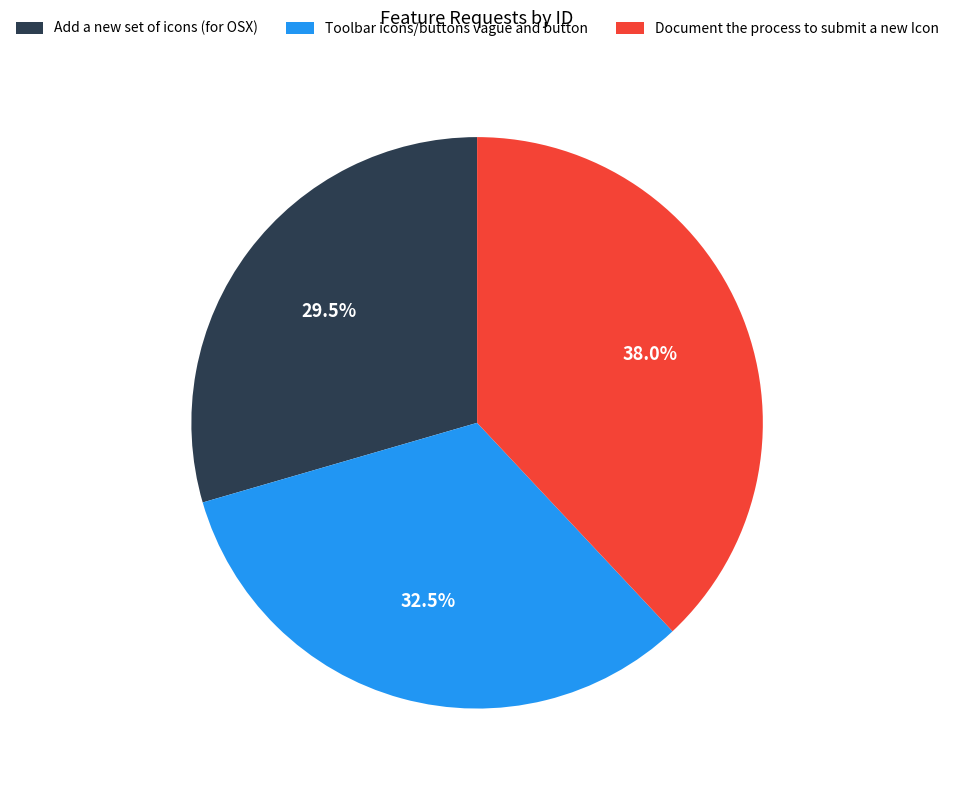

To the nearest percent, what percentage of the pie is Document the process to submit a new Icon?

38%